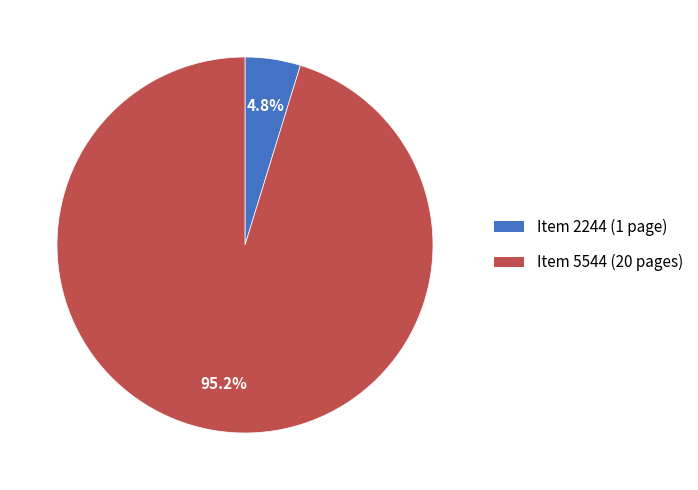

Which category has the biggest portion of the pie?

Item 5544 (20 pages)